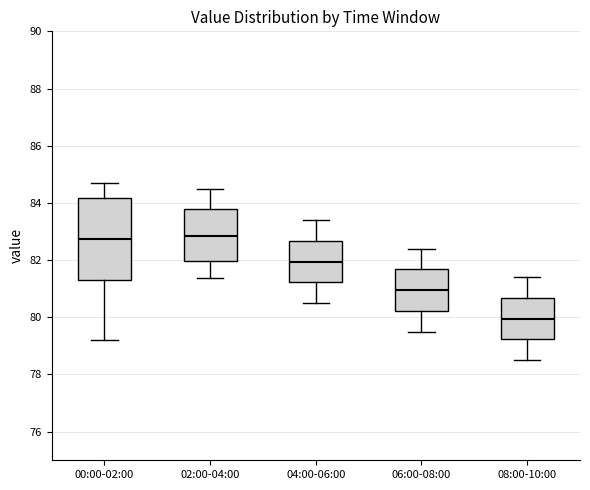

Which box is the tallest, from its lower edge to its upper edge?

00:00-02:00